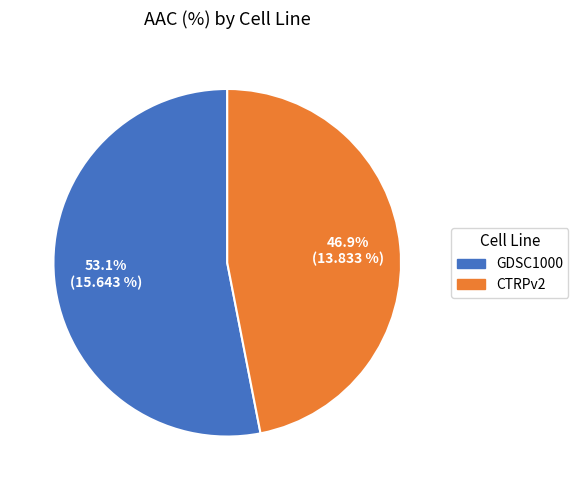

To the nearest percent, what percentage of the pie is CTRPv2?

47%